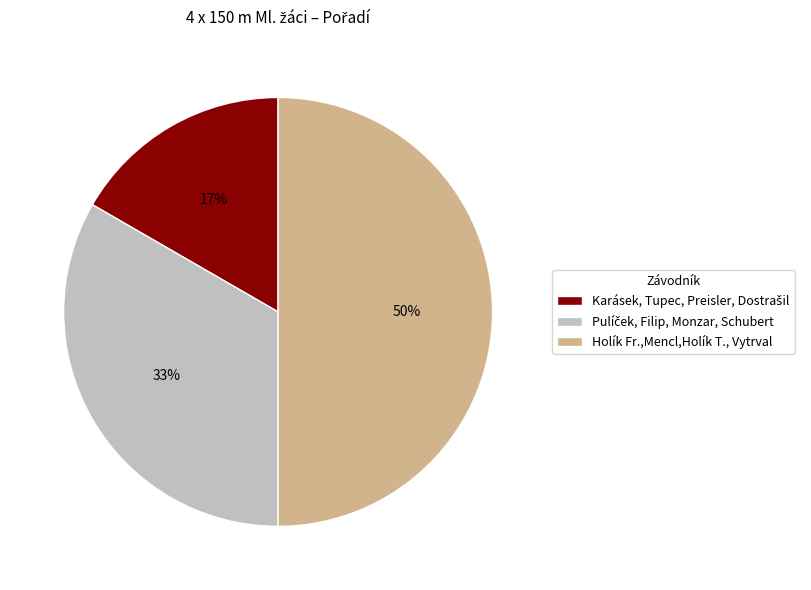

True or false: Holík Fr.,Mencl,Holík T., Vytrval accounts for 43% of the total.

False